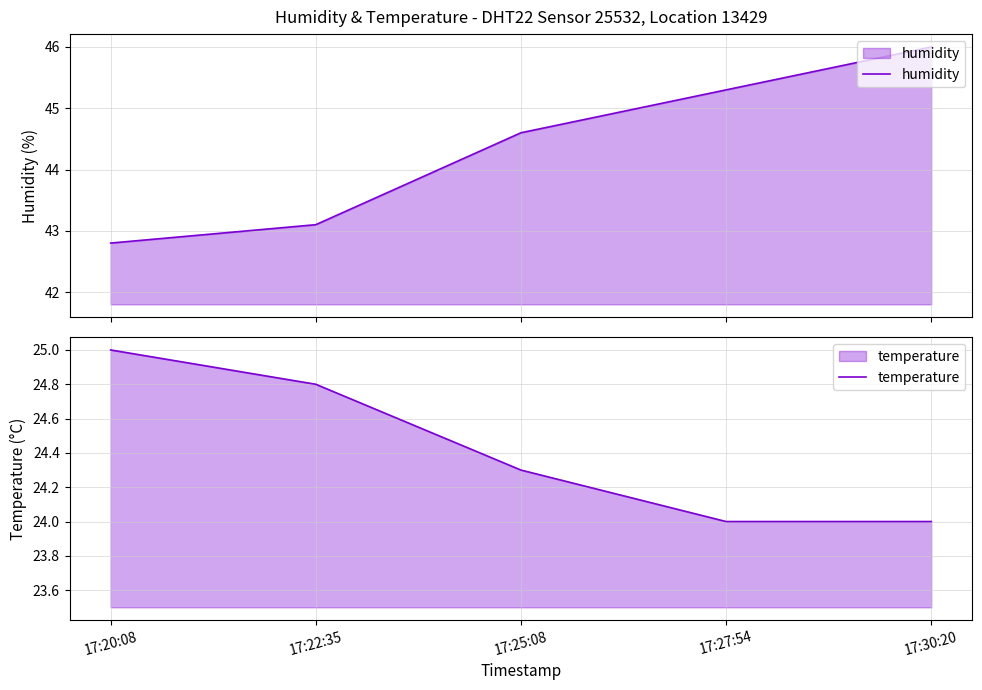

True or false: humidity has more than 1 points higher than both neighbors.

False